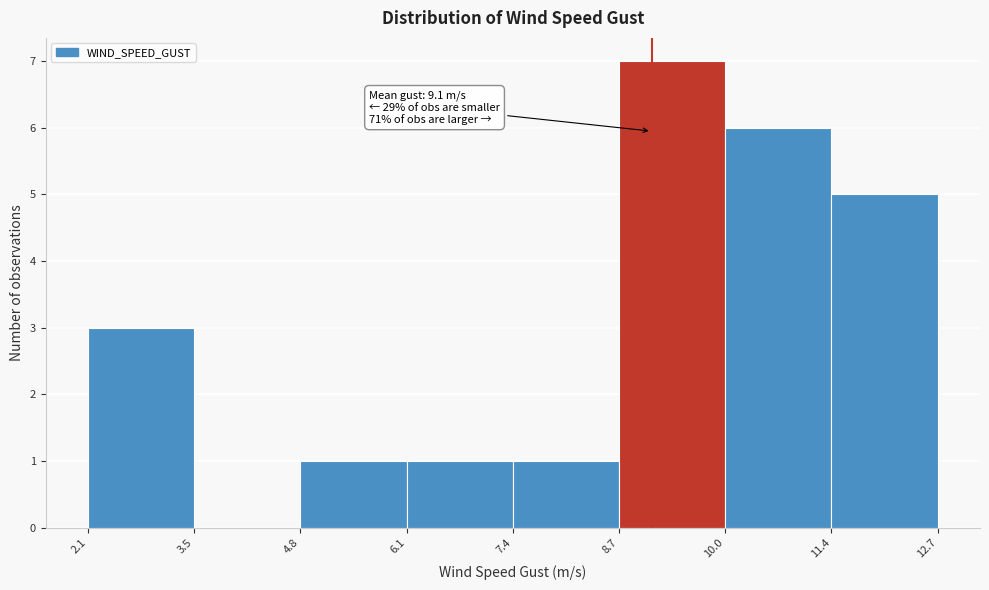

Over which range of the x-axis is the bar tallest?

8.7 to 10.0